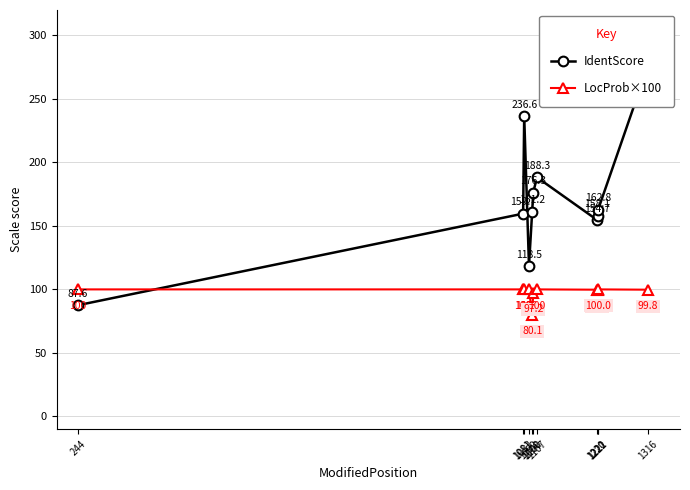

Where does the IdentScore series first go above 161?

1083